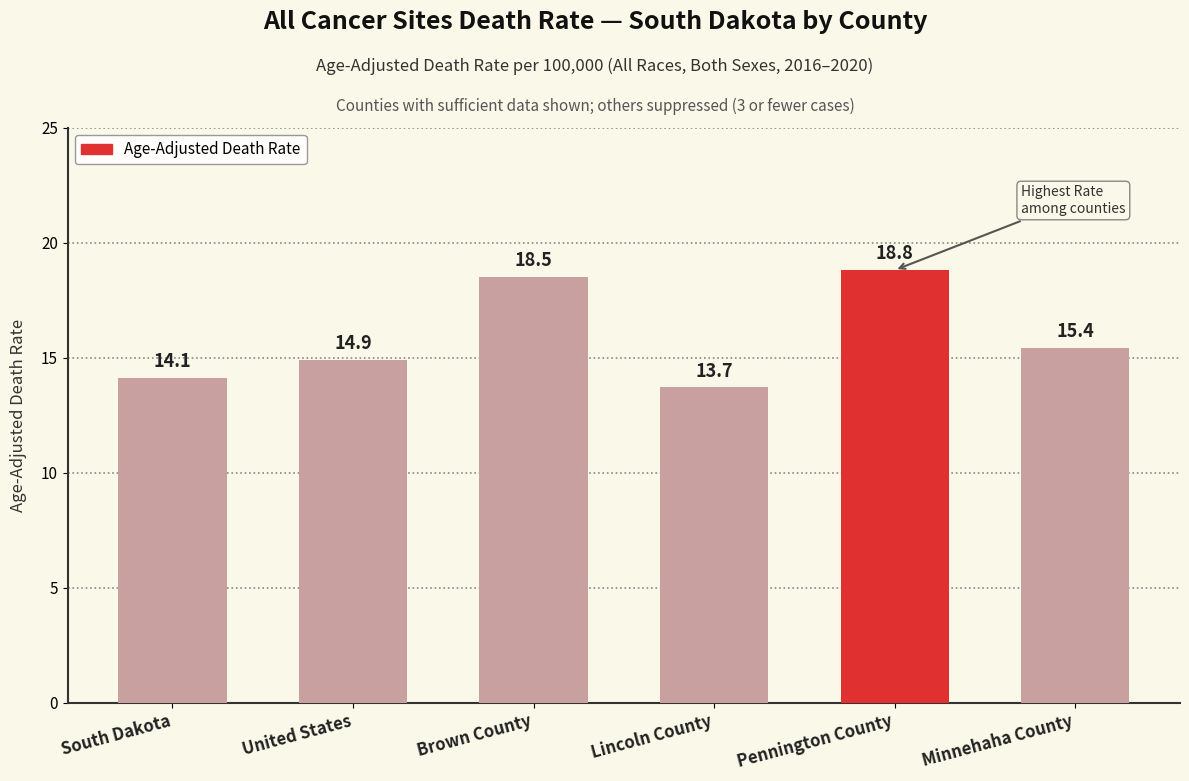

Reading right to left, transcribe all the data shown in this chart.

Minnehaha County=15.4	Pennington County=18.8	Lincoln County=13.7	Brown County=18.5	United States=14.9	South Dakota=14.1